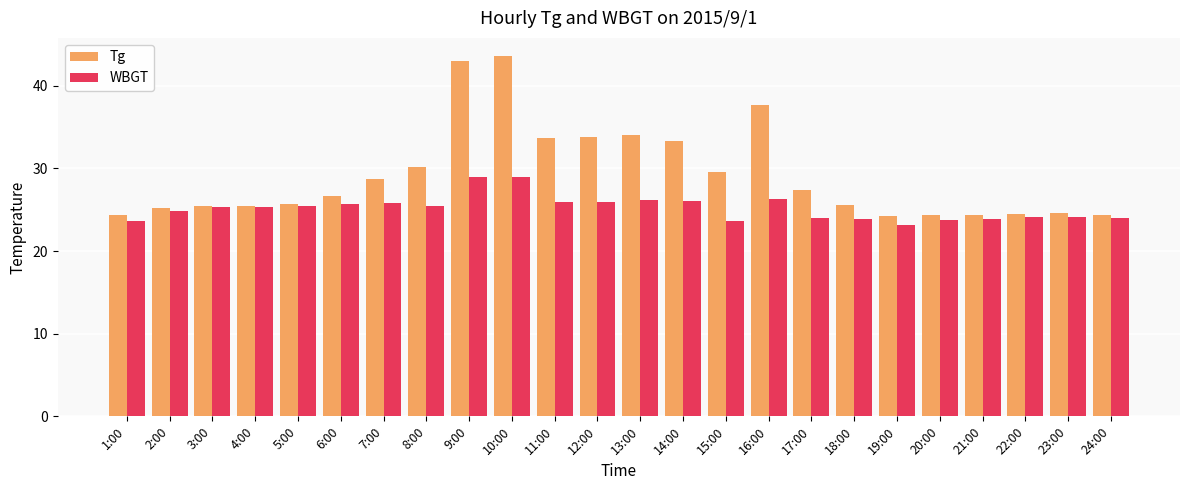

True or false: Tg has a value of 46.3 at 7:00.

False